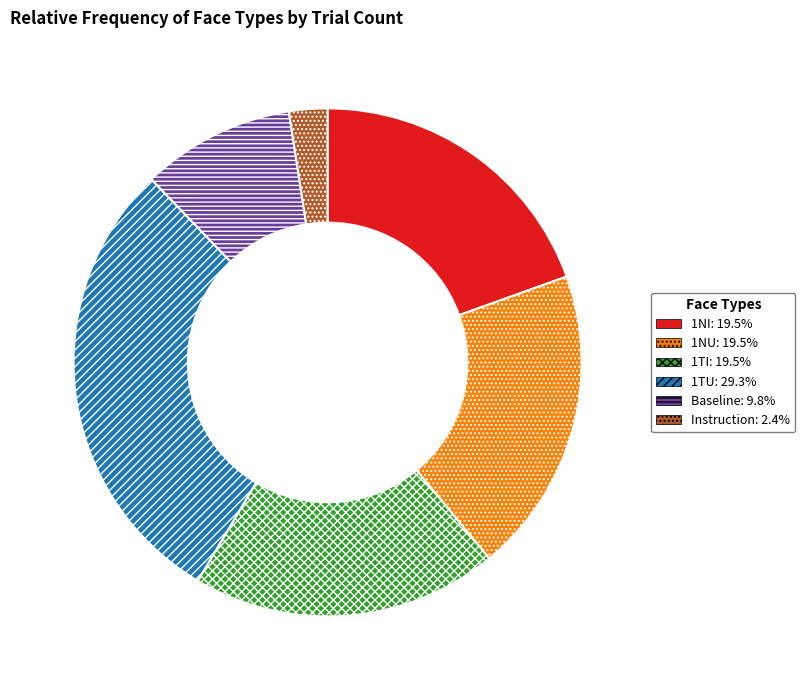

The 1NI slice represents 20% of the pie. True or false?

True